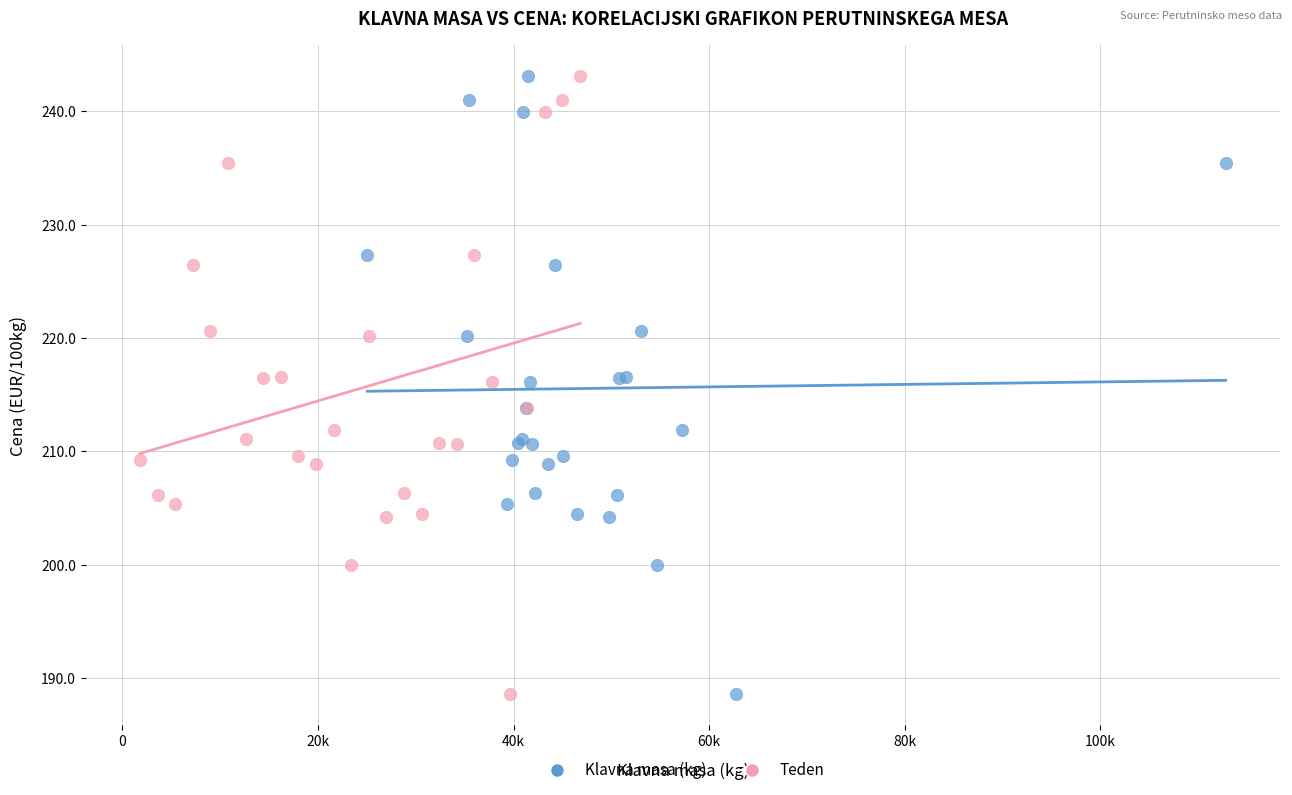

What are all the series names shown in the legend?

Klavna masa (kg), Teden